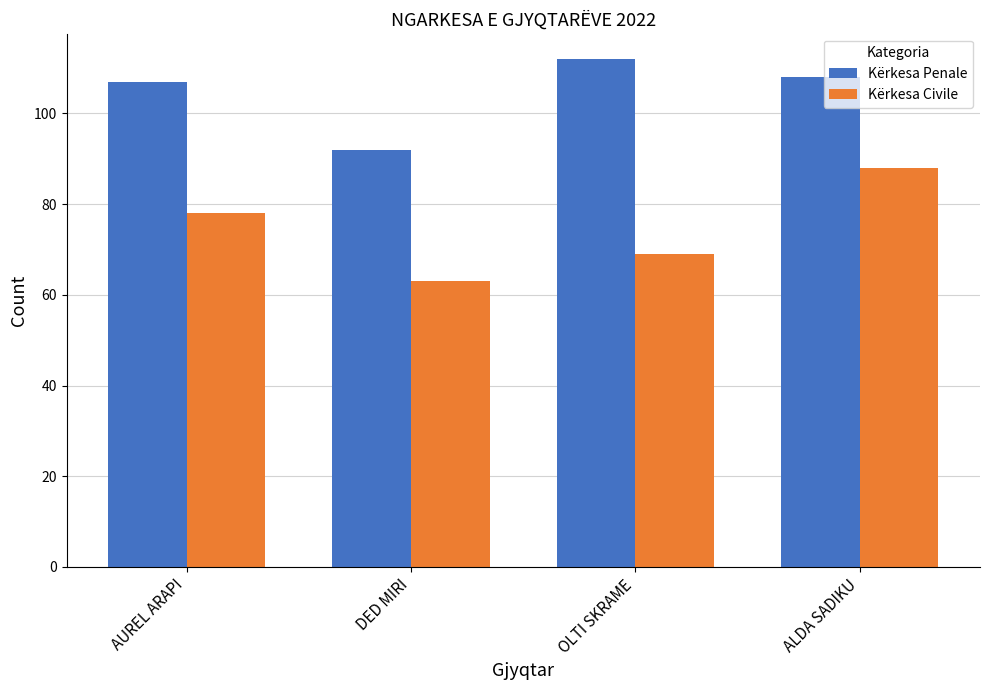

How many series are shown in this chart?

2